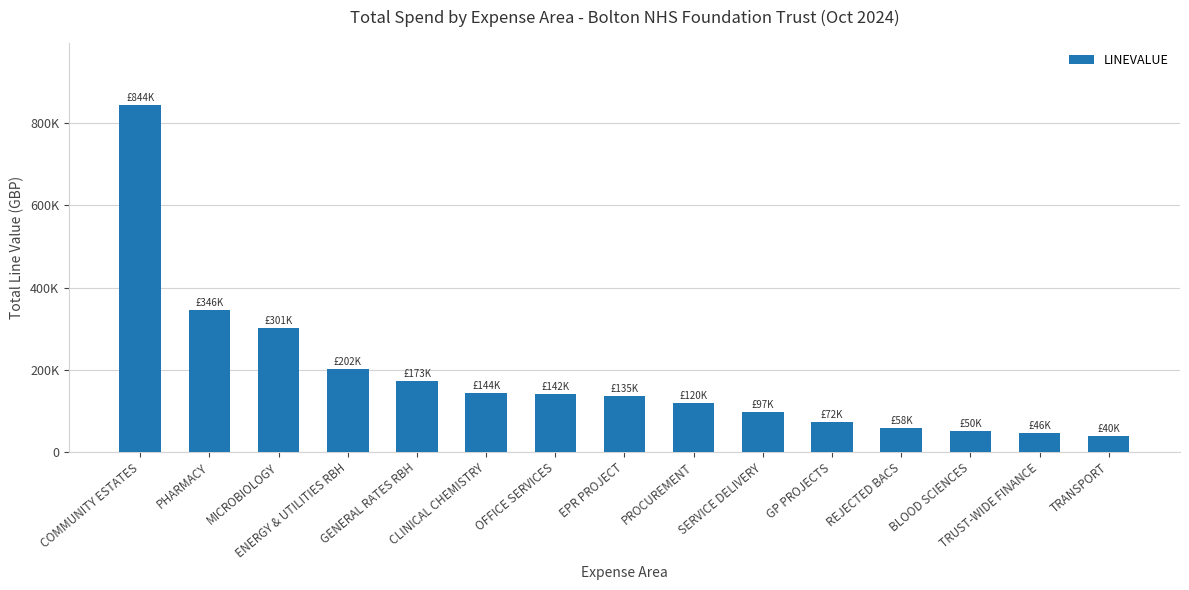

Are the bars horizontal?

No